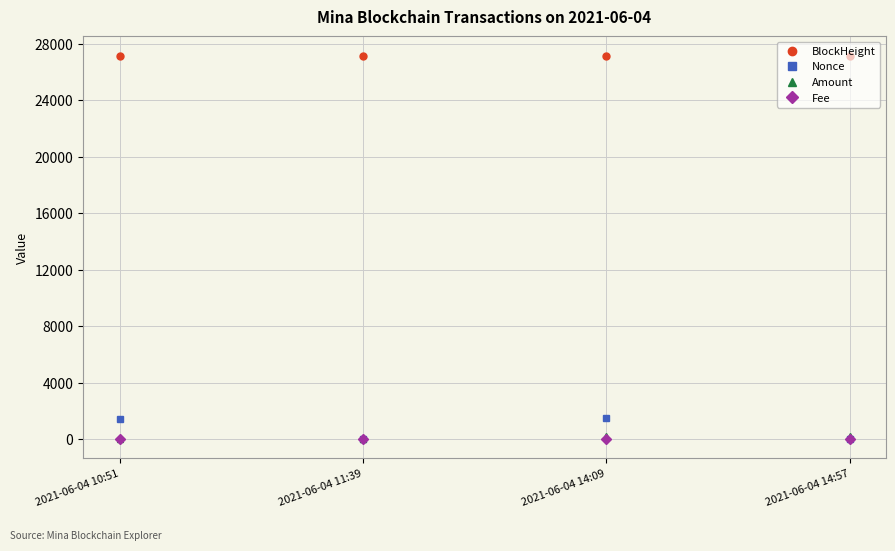

What is the maximum value for BlockHeight?

27168.0